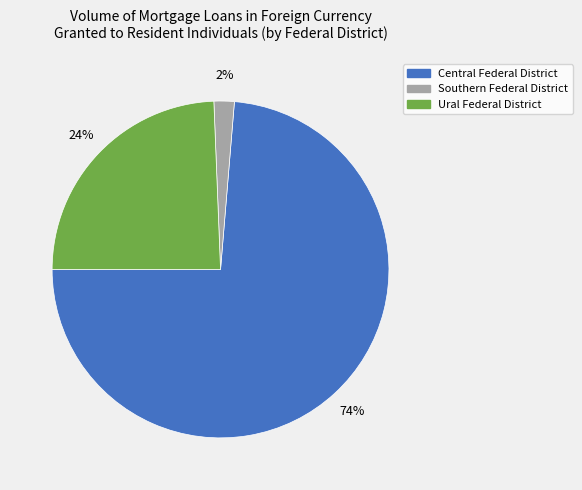

To the nearest percent, what is the average slice percentage?

33%